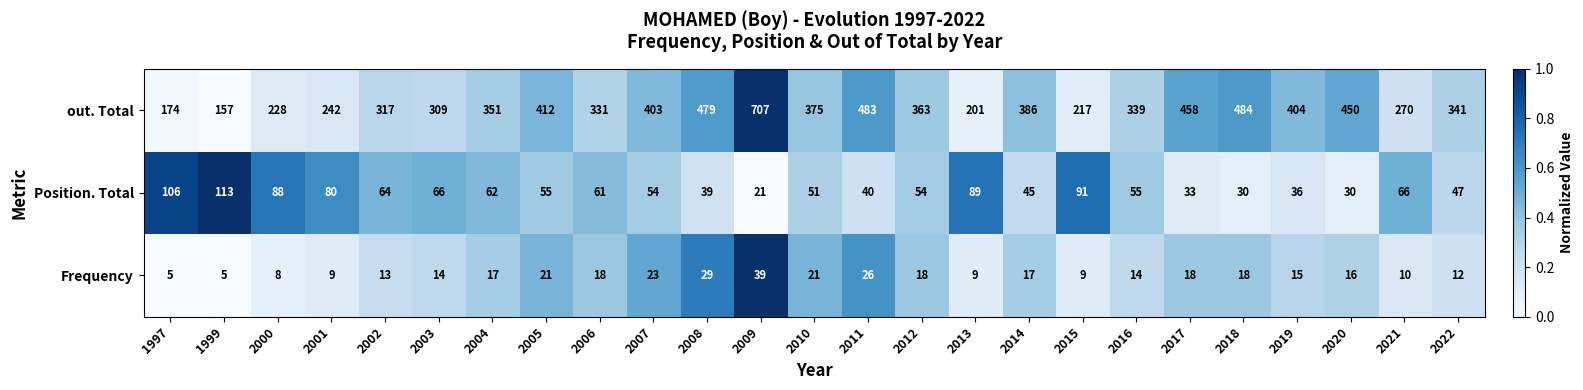

Is it true that Position. Total equals 55 at 2016?

True